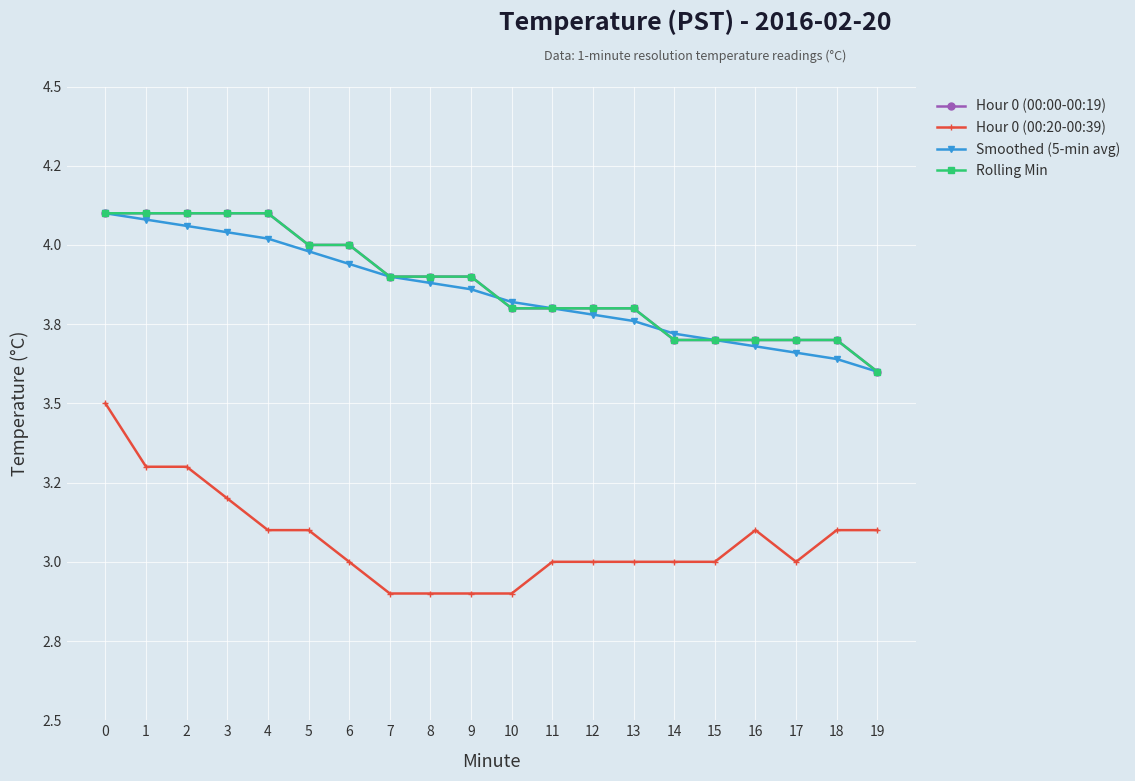

Which series has the largest range (max minus min)?

Hour 0 (00:20-00:39)